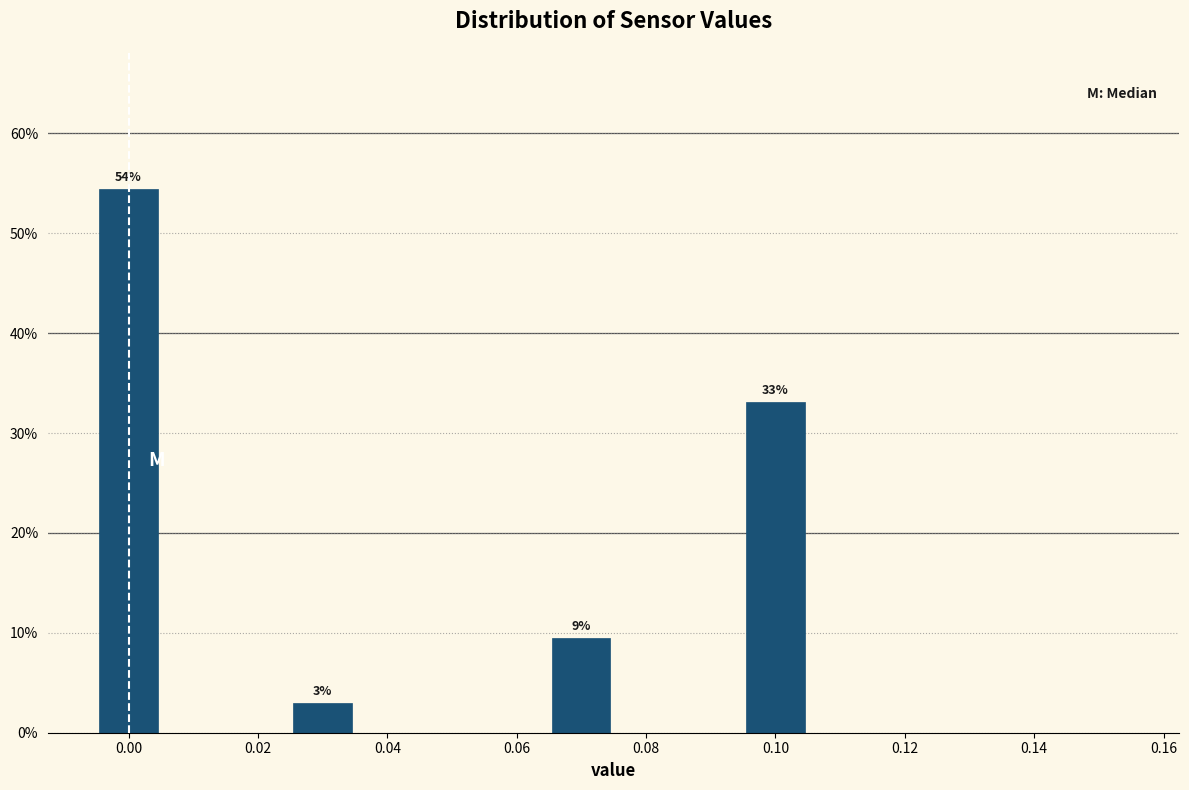

Which range on the x-axis has the tallest bar?

-0.005 to 0.005